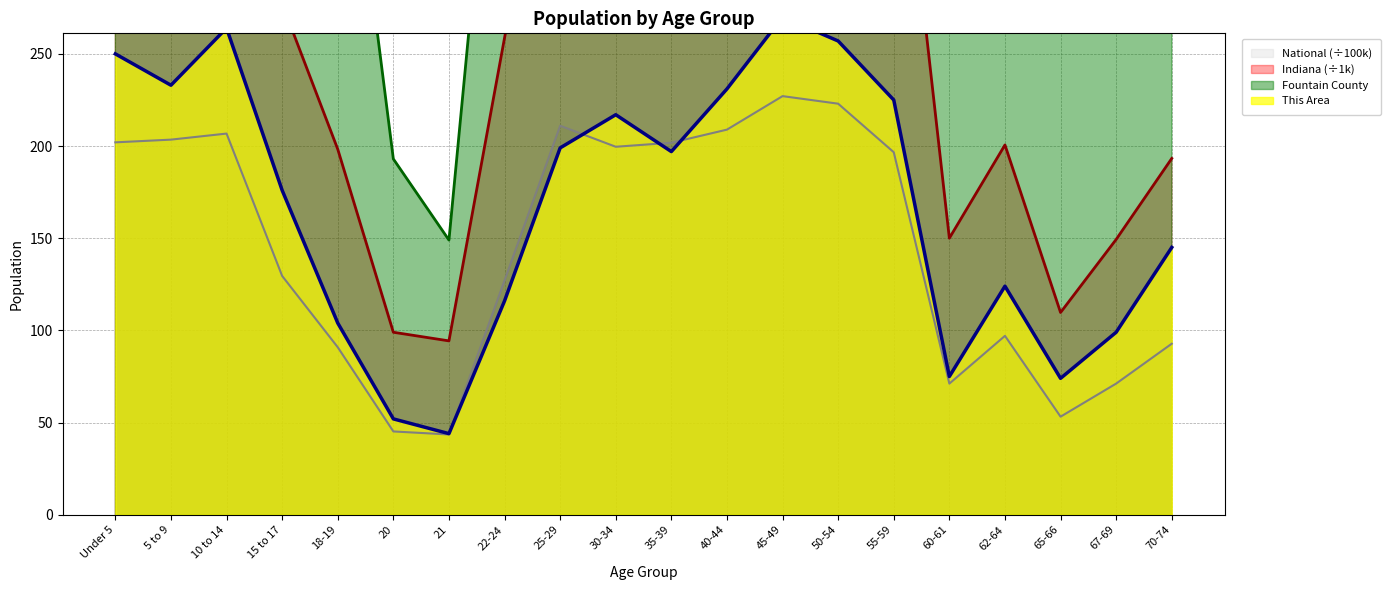

How many distinct data groups are displayed?

4